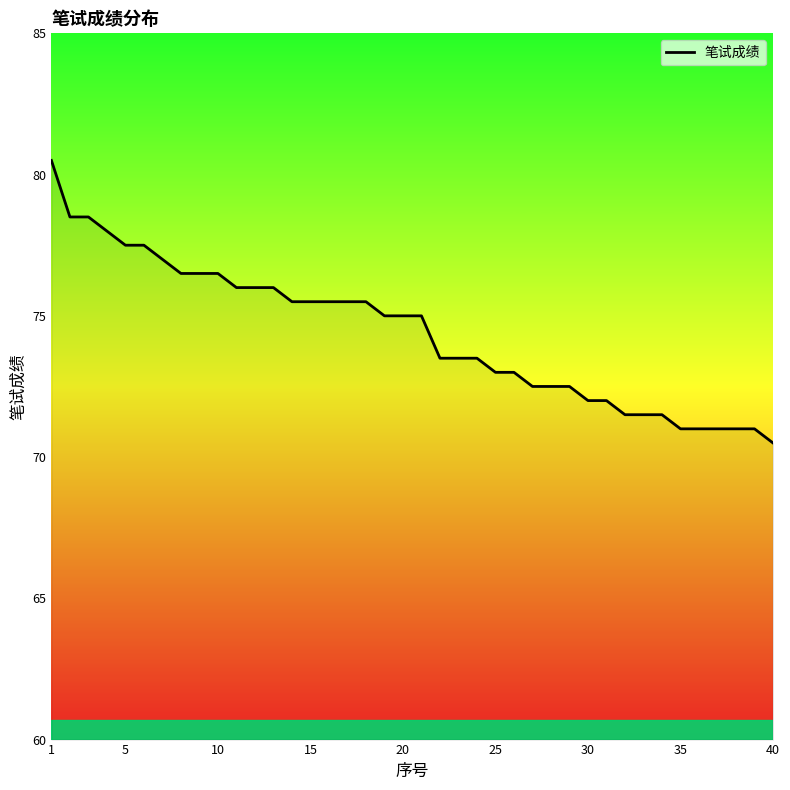

What is the maximum value shown in the chart?

80.5